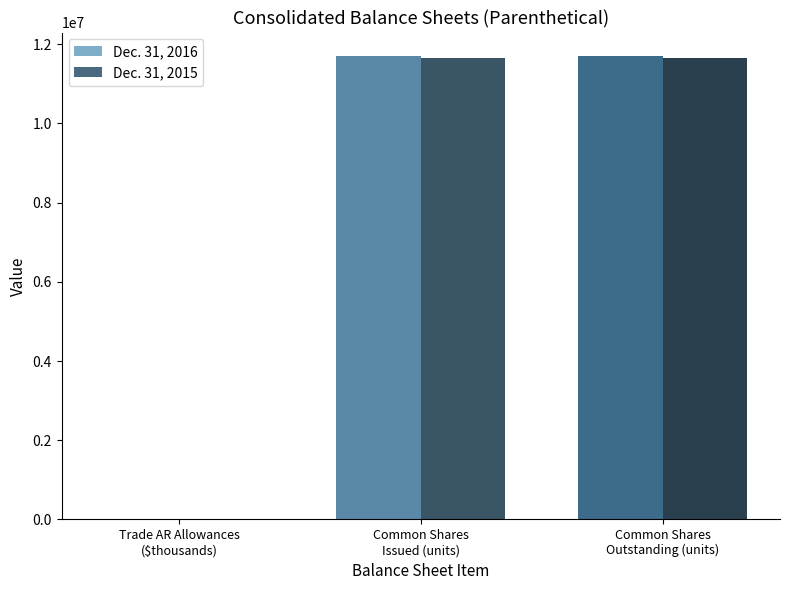

How many groups of bars are there?

3